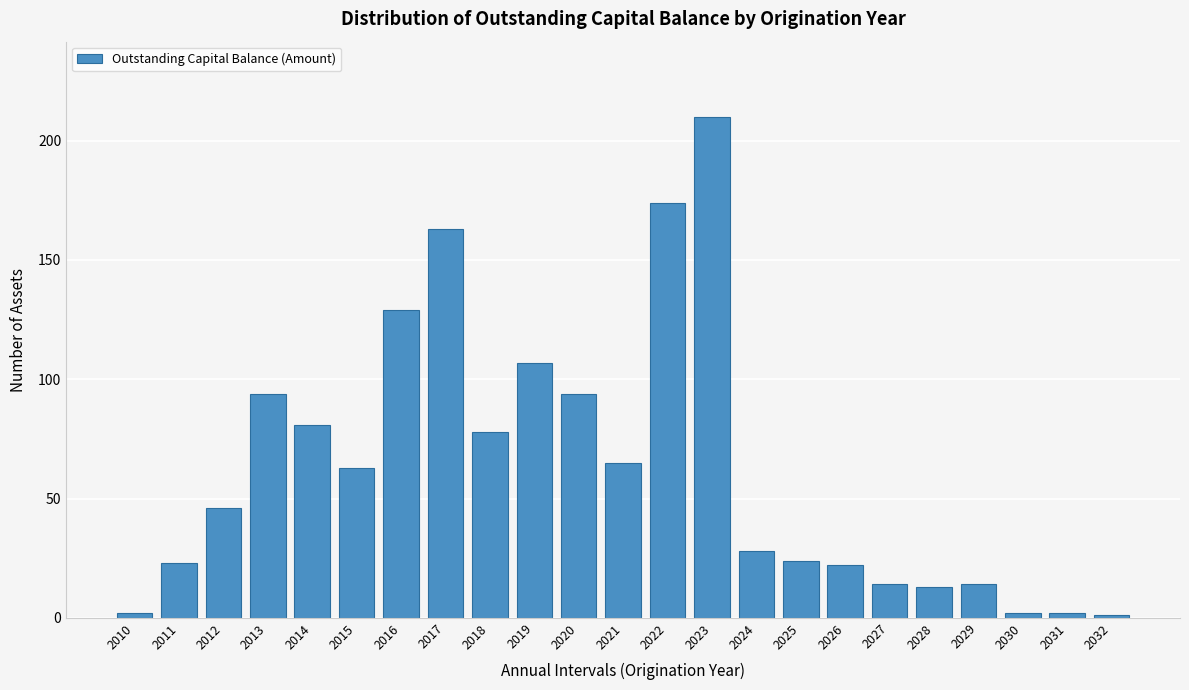

Reading right to left, list all the values displayed in this chart.

2032=1	2031=2	2030=2	2029=14	2028=13	2027=14	2026=22	2025=24	2024=28	2023=210	2022=174	2021=65	2020=94	2019=107	2018=78	2017=163	2016=129	2015=63	2014=81	2013=94	2012=46	2011=23	2010=2